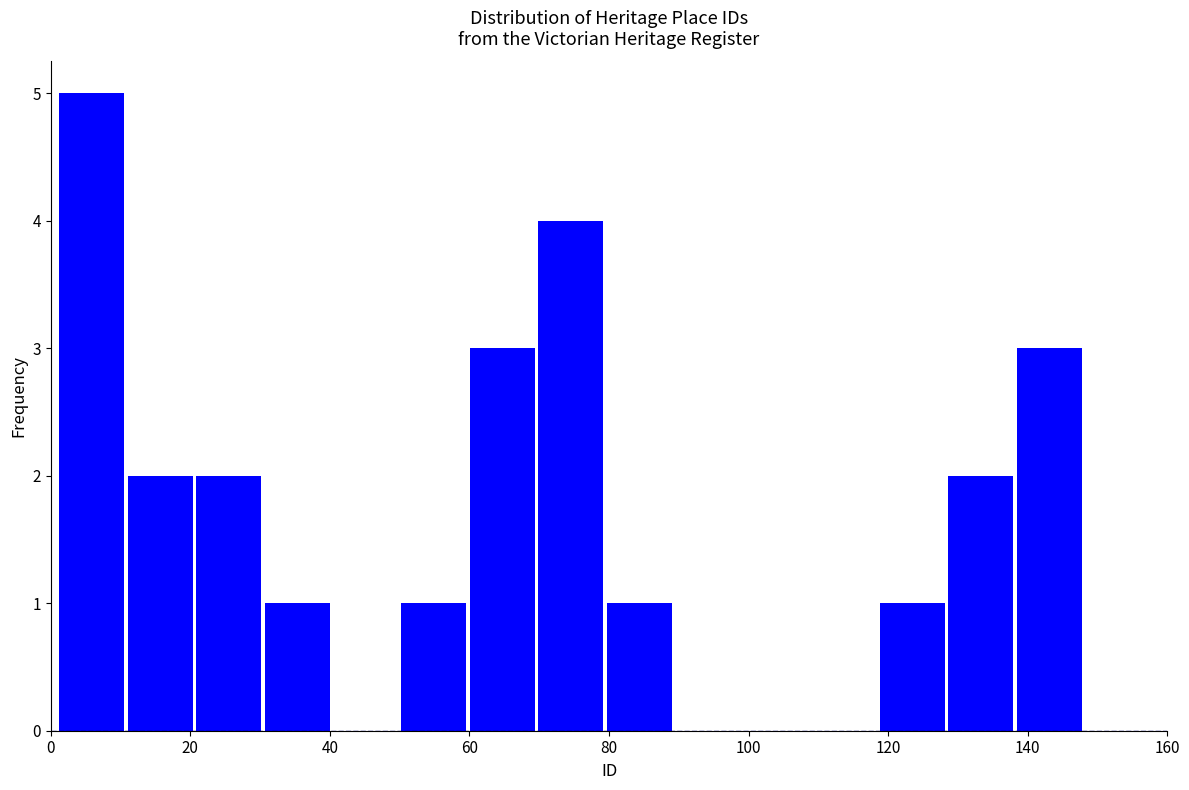

Over which range of the x-axis is the bar tallest?

1.0 to 10.8